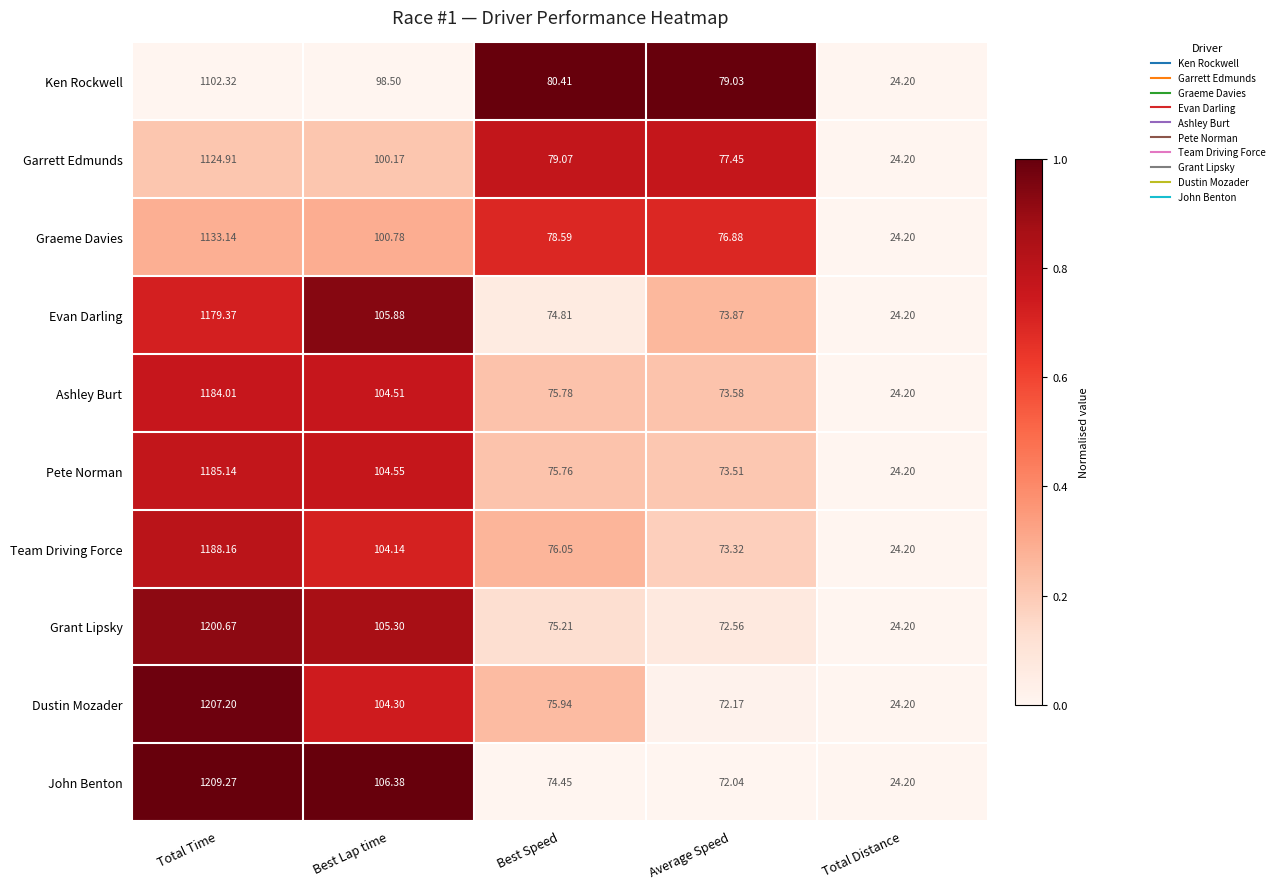

At which label does Team Driving Force first exceed 76?

Total Time